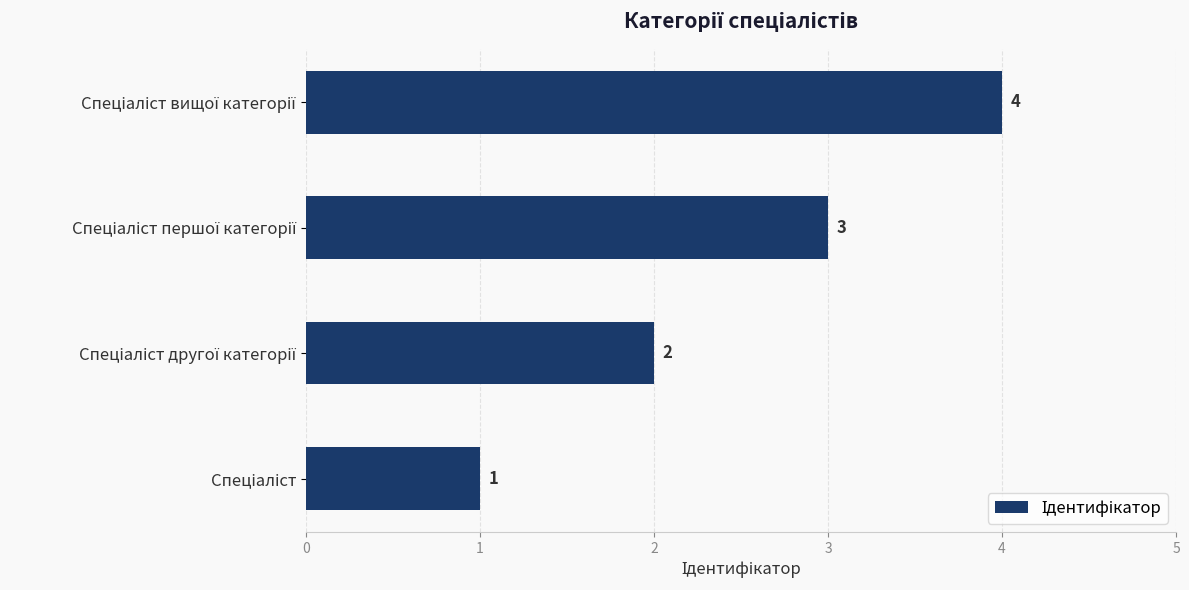

What is the greatest value displayed?

4